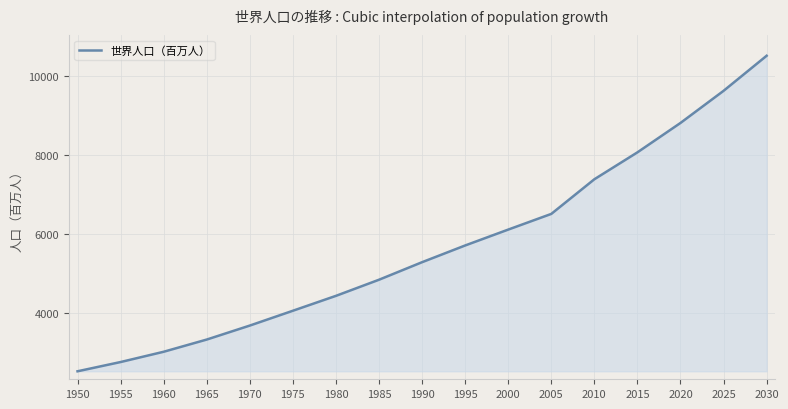

What is the approximate value at 2005?

6512.0